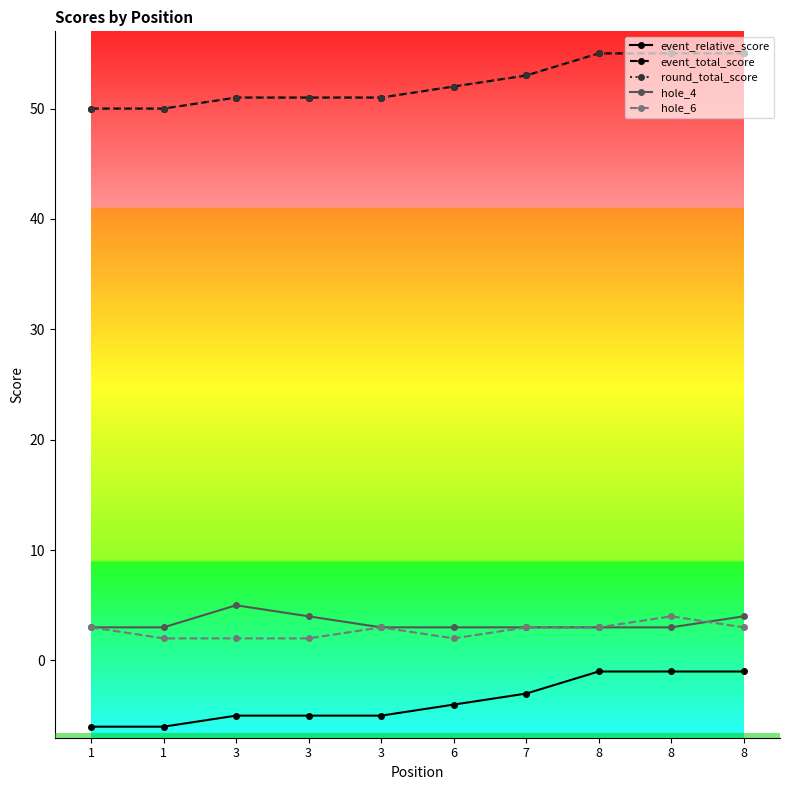

Read the hole_4 value at 1.

3